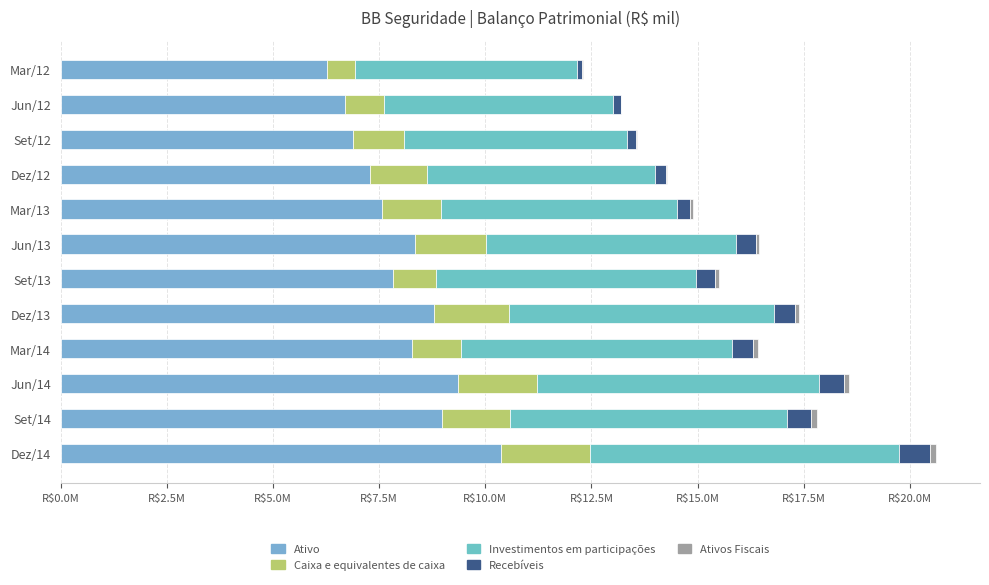

At which category is the sum across all series the highest?

Dez/14